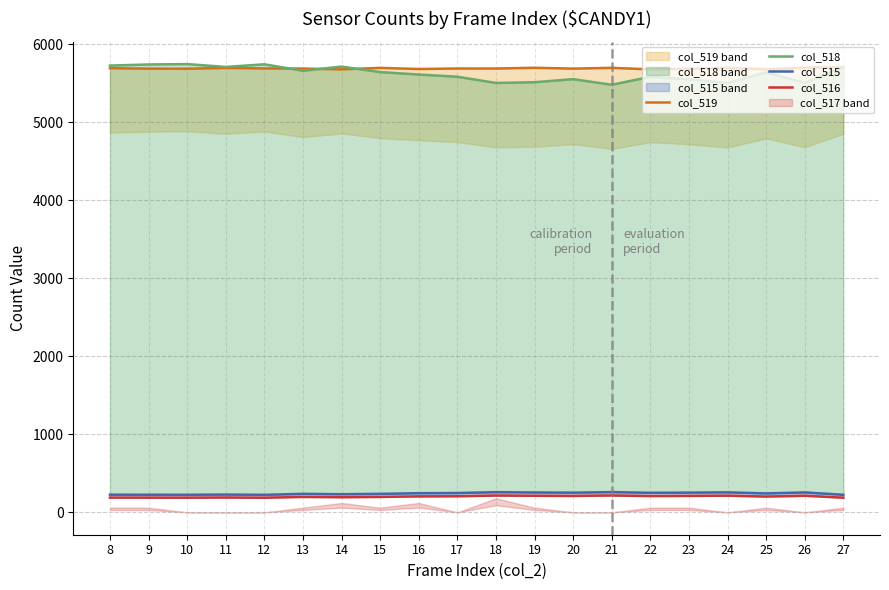

Between 23 and 27, which is larger?

27